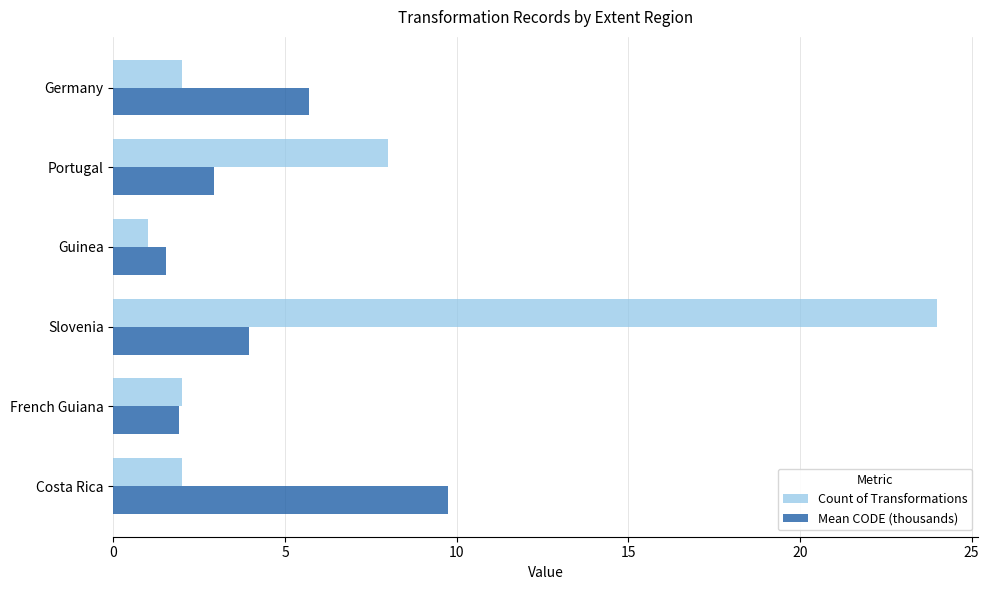

At which label does Count of Transformations reach its peak?

Slovenia